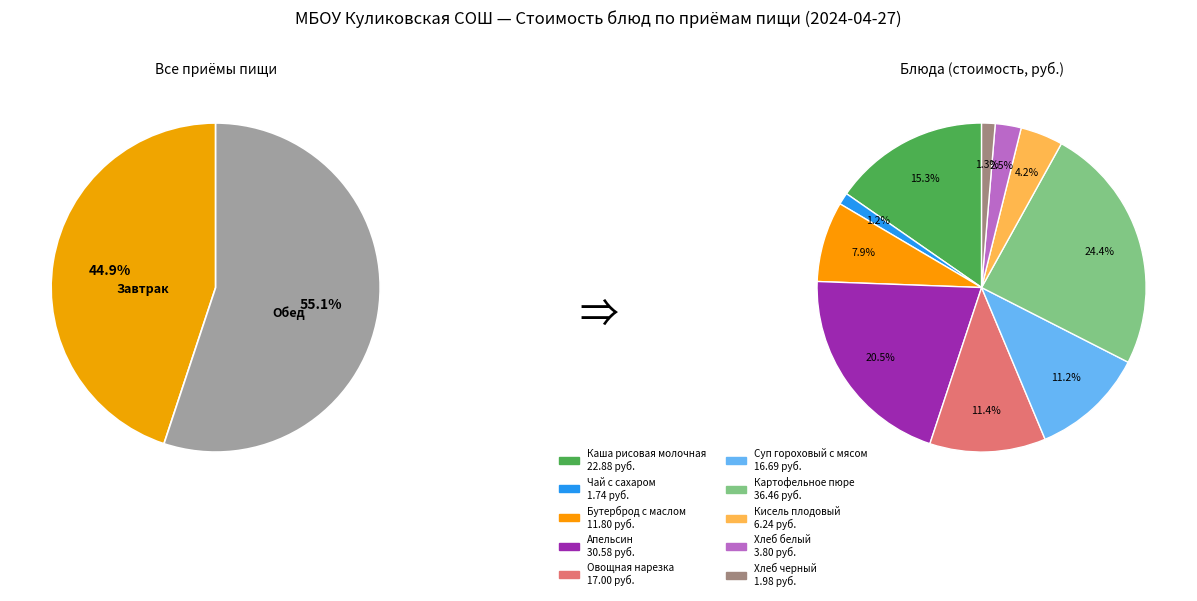

Rank the categories by value from lowest to highest.

Чай с сахаром, Хлеб черный, Хлеб белый, Кисель плодовый, Бутерброд с маслом, Суп гороховый с мясом, Овощная нарезка, Каша рисовая молочная, Апельсин, Картофельное пюре